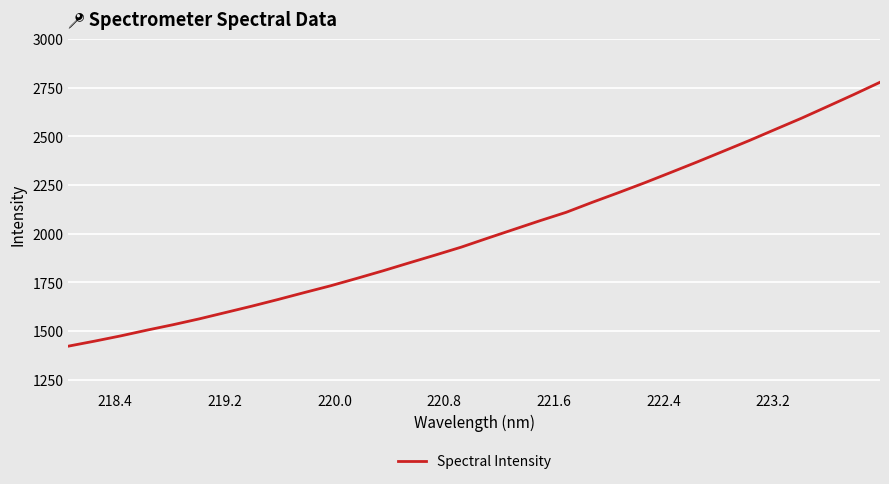

What is the difference between the maximum and minimum values?

1355.6